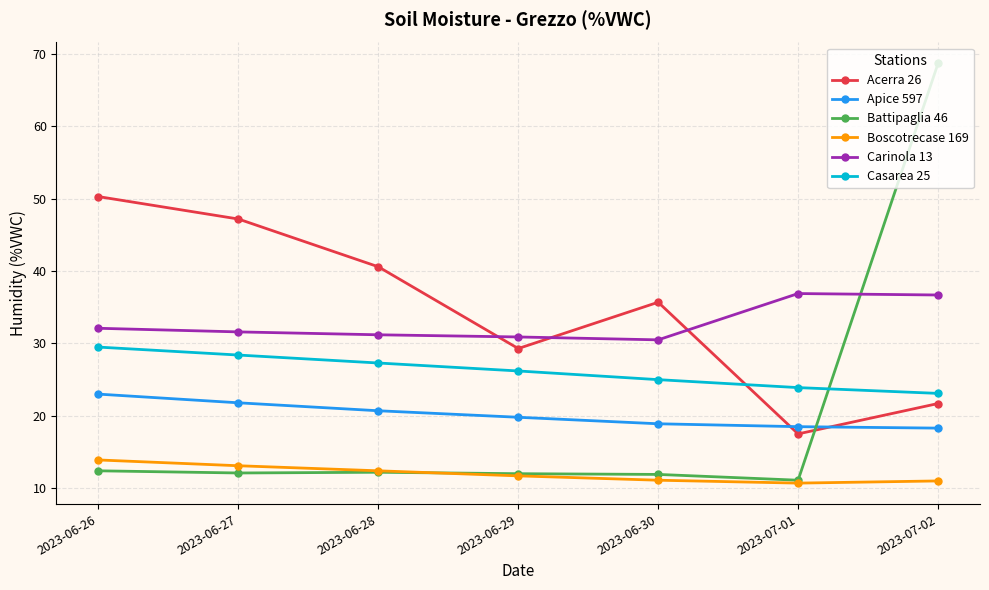

At which category is the sum across all series the highest?

2023-07-02